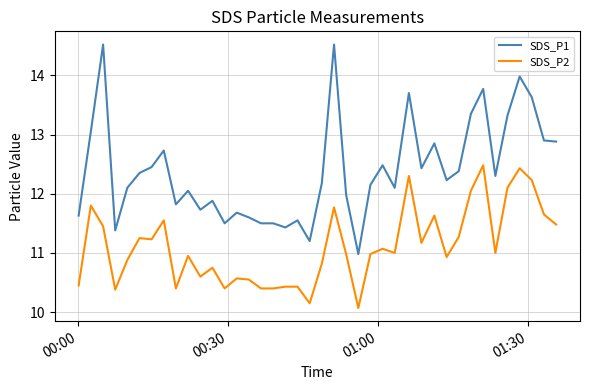

What is the maximum value for SDS_P2?

12.5